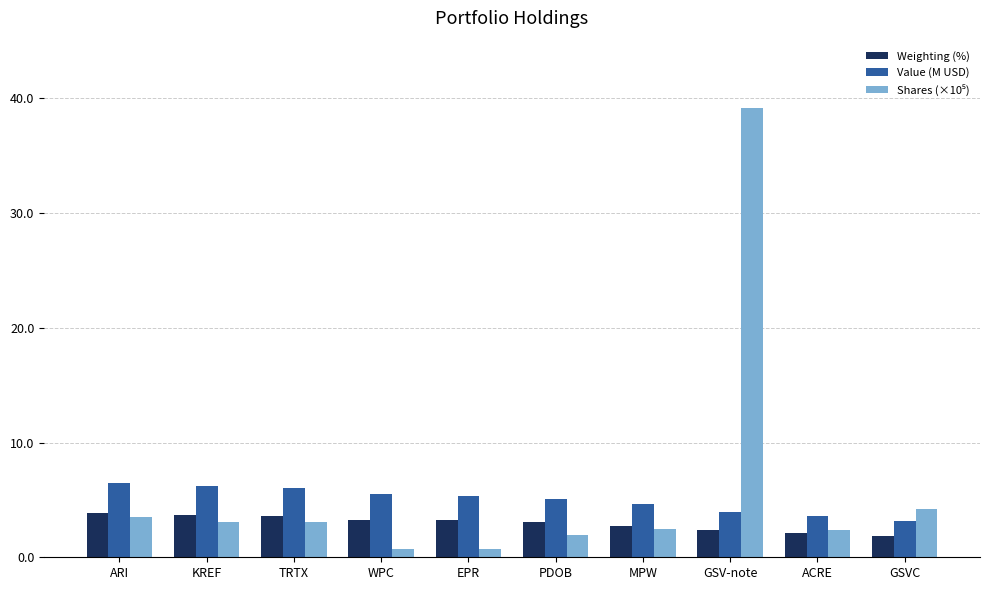

What is the highest value of the Value (M USD) series?

6.4